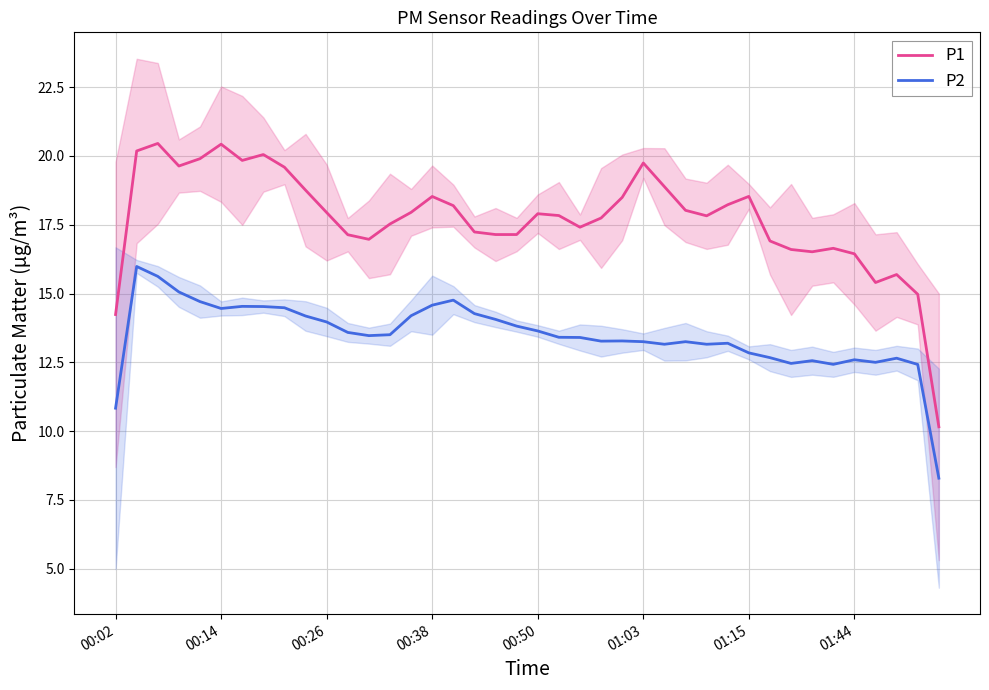

True or false: P2 and P1 cross at least once.

False